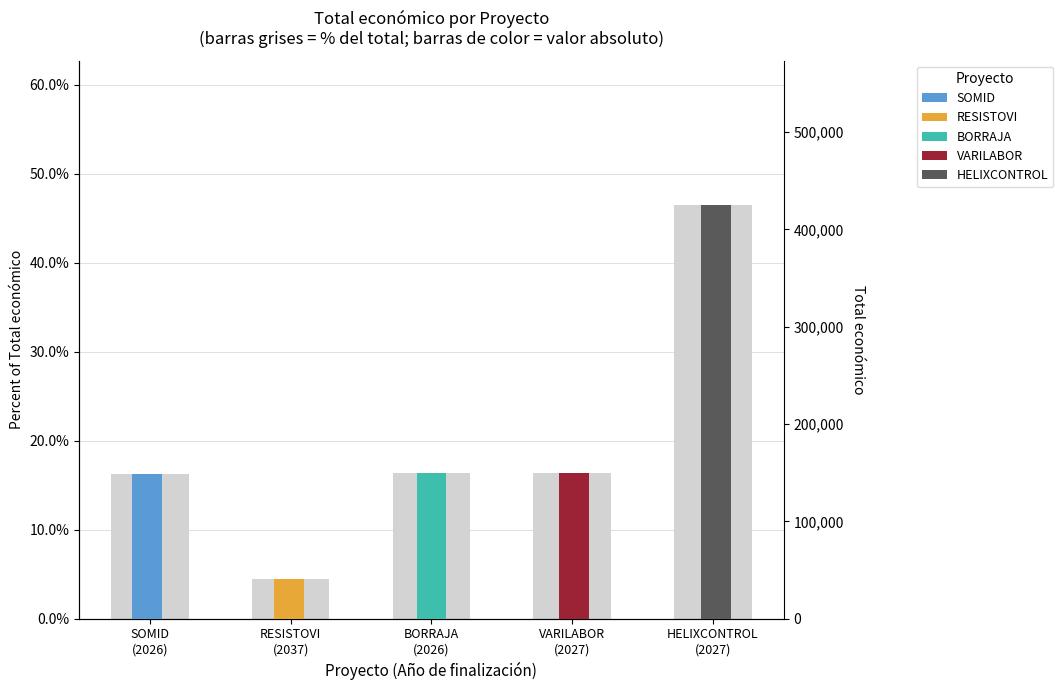

Where is the data nearest to the value 0?

RESISTOVI (2037)